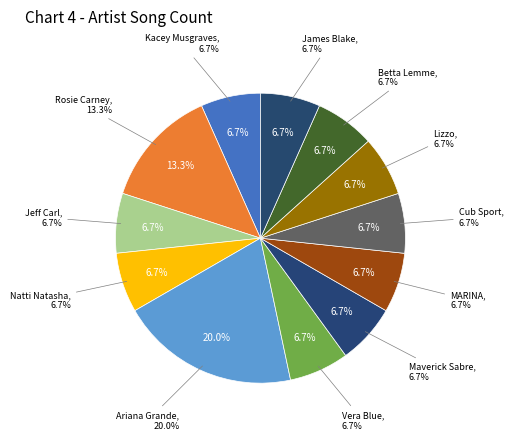

Is it true that Maverick Sabre is 7% of the pie?

True